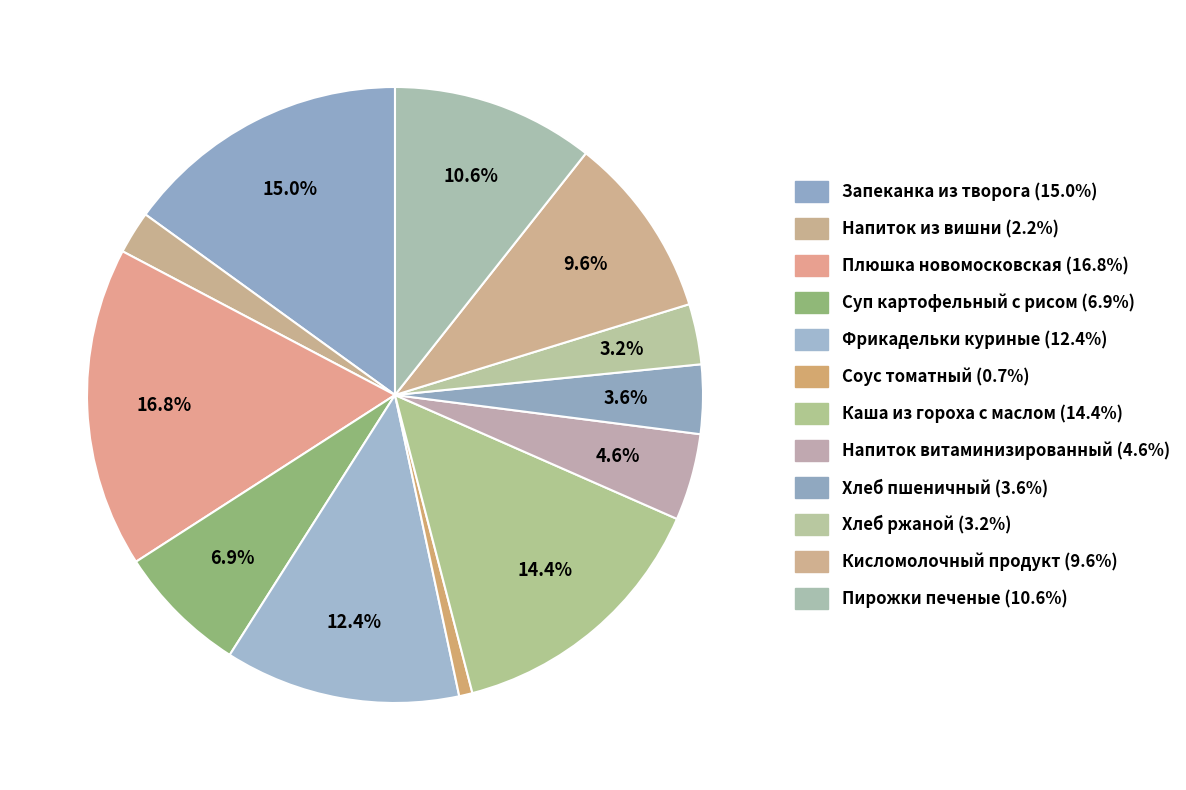

Combined, what portion of the pie is Хлеб ржаной and Напиток витаминизированный?

7.7%